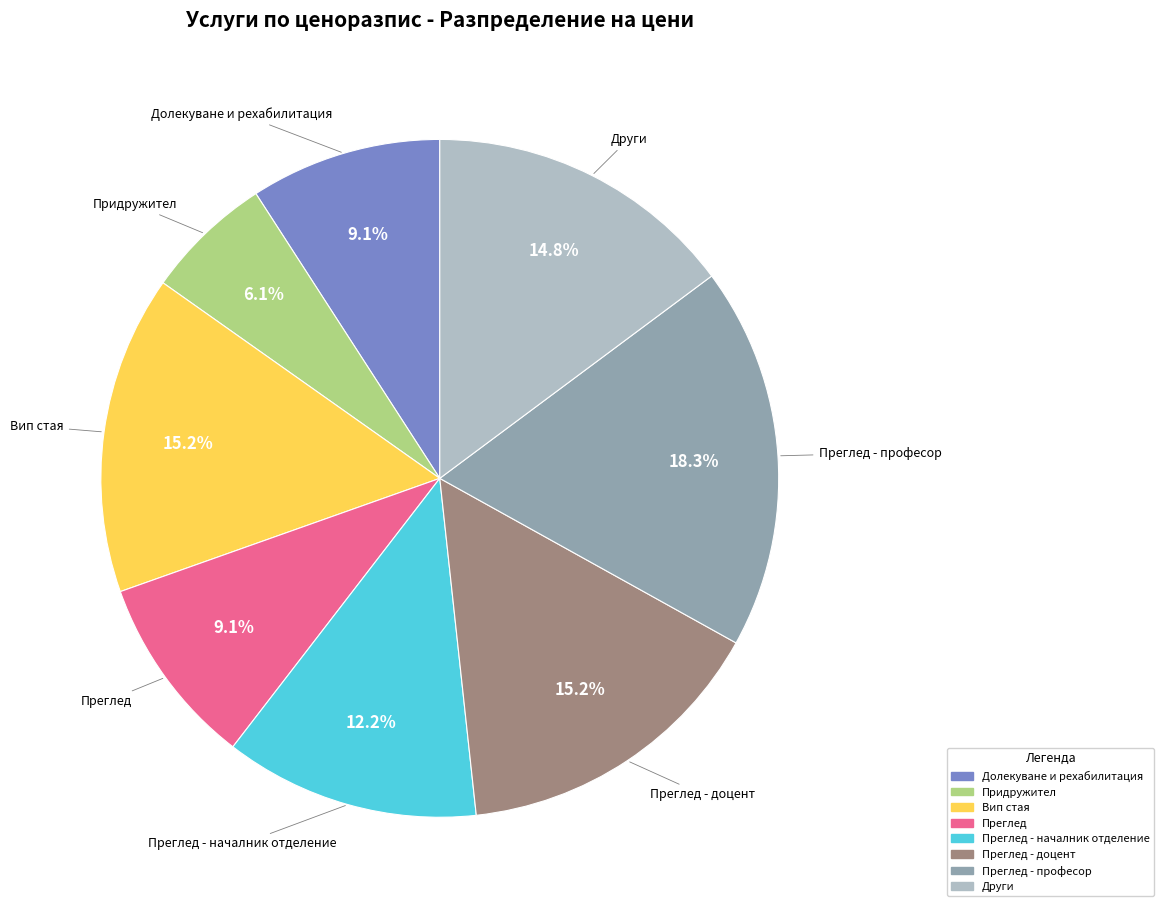

Is there a majority slice in this chart?

No